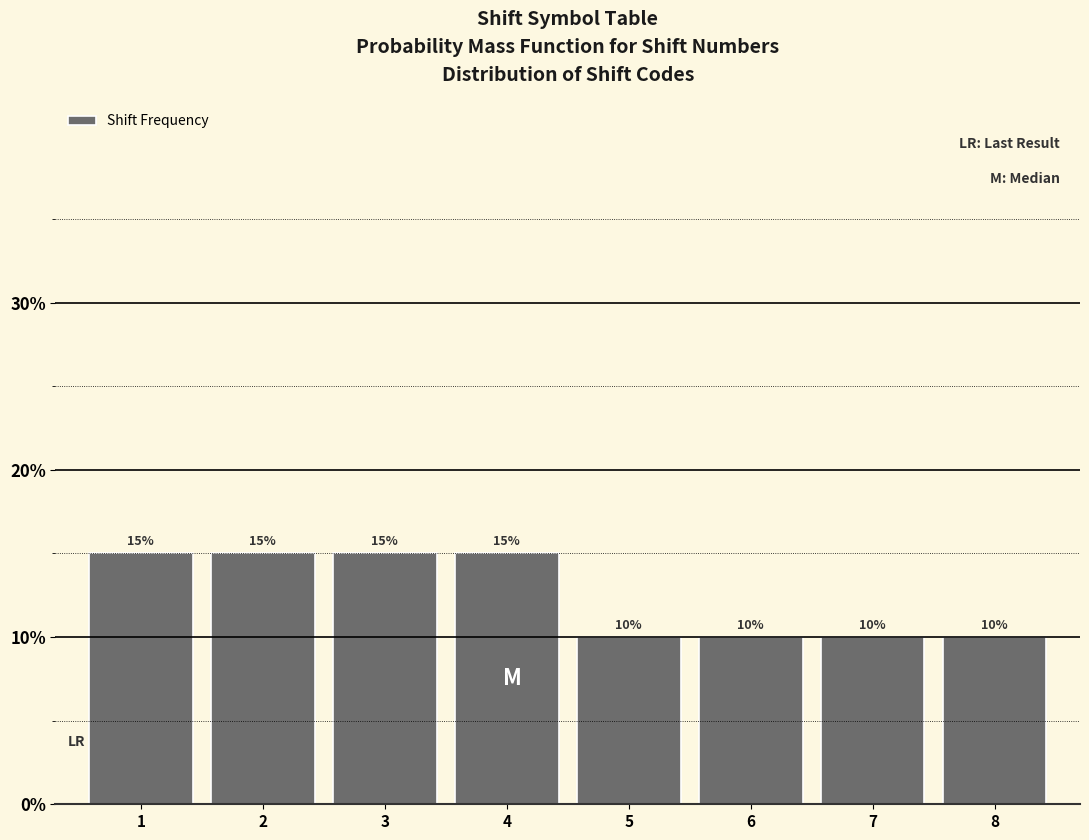

Reading left to right, extract all data points from this chart.

15	15	15	15	10	10	10	10